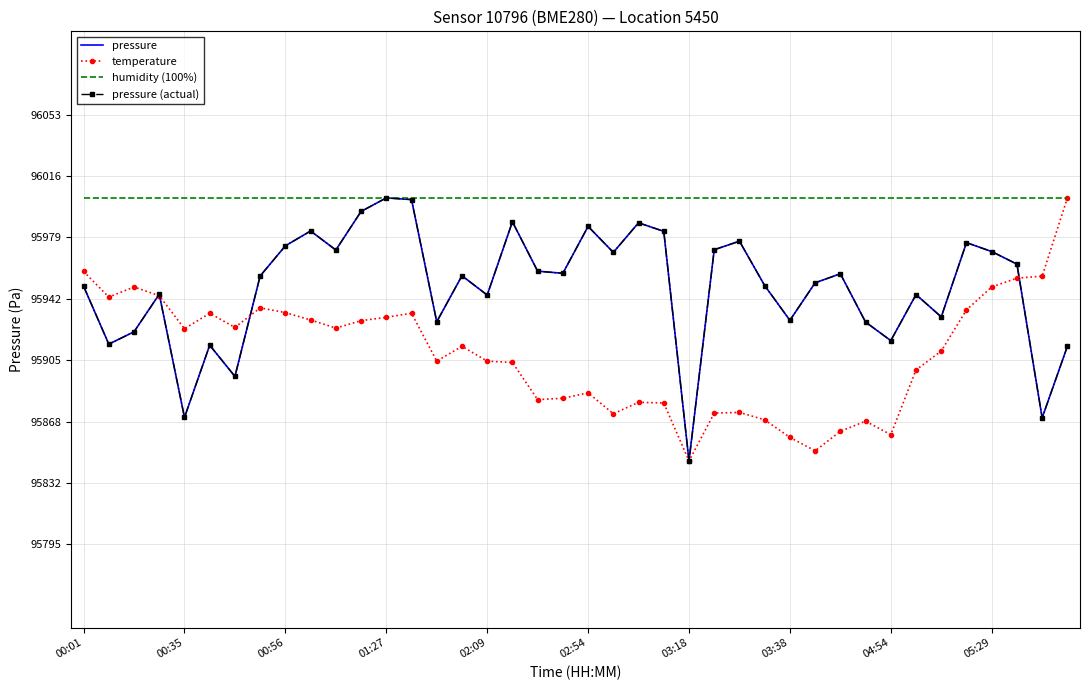

Reading left to right, what are all the values shown in this chart?

pressure: 95949.7	95914.9	95922.3	95944.8	95870.9	95914.2	95895.5	95955.8	95973.9	95982.8	95971.4	95994.5	96002.7	96001.7	95928.3	95955.9	95944.3	95988.3	95958.7	95957.4	95985.6	95970.0	95987.7	95982.6	95844.8	95971.6	95976.7	95950.0	95929.2	95951.7	95957.1	95928.1	95917.0	95944.6	95931.2	95975.8	95970.5	95962.9	95870.6	95913.6
temperature: 95958.5	95943.1	95949.2	95943.9	95924.1	95933.4	95924.9	95936.7	95933.8	95929.4	95924.5	95929.0	95931.0	95933.4	95904.7	95913.6	95904.7	95903.9	95881.6	95882.4	95885.6	95873.1	95880.0	95879.6	95844.8	95873.5	95873.9	95869.4	95858.9	95850.8	95862.6	95868.6	95860.5	95899.4	95910.7	95935.4	95949.2	95954.5	95955.7	96002.7
humidity (100%): 96002.7	96002.7	96002.7	96002.7	96002.7	96002.7	96002.7	96002.7	96002.7	96002.7	96002.7	96002.7	96002.7	96002.7	96002.7	96002.7	96002.7	96002.7	96002.7	96002.7	96002.7	96002.7	96002.7	96002.7	96002.7	96002.7	96002.7	96002.7	96002.7	96002.7	96002.7	96002.7	96002.7	96002.7	96002.7	96002.7	96002.7	96002.7	96002.7	96002.7
pressure (actual): 95949.7	95914.9	95922.3	95944.8	95870.9	95914.2	95895.5	95955.8	95973.9	95982.8	95971.4	95994.5	96002.7	96001.7	95928.3	95955.9	95944.3	95988.3	95958.7	95957.4	95985.6	95970.0	95987.7	95982.6	95844.8	95971.6	95976.7	95950.0	95929.2	95951.7	95957.1	95928.1	95917.0	95944.6	95931.2	95975.8	95970.5	95962.9	95870.6	95913.6